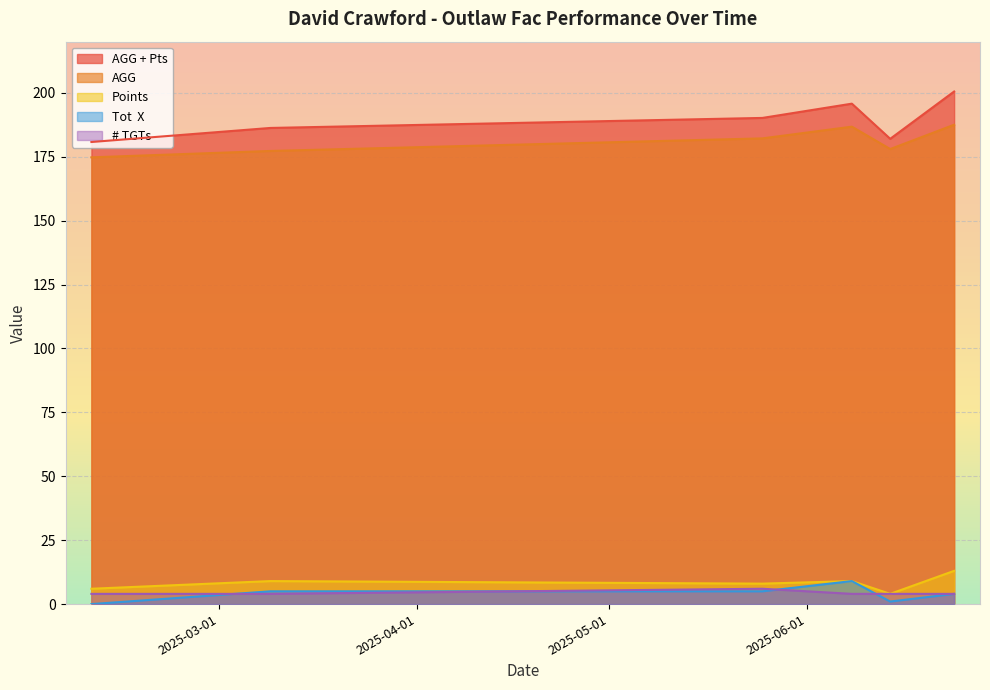

What is the label of the 6th point from the left?

2025-06-24